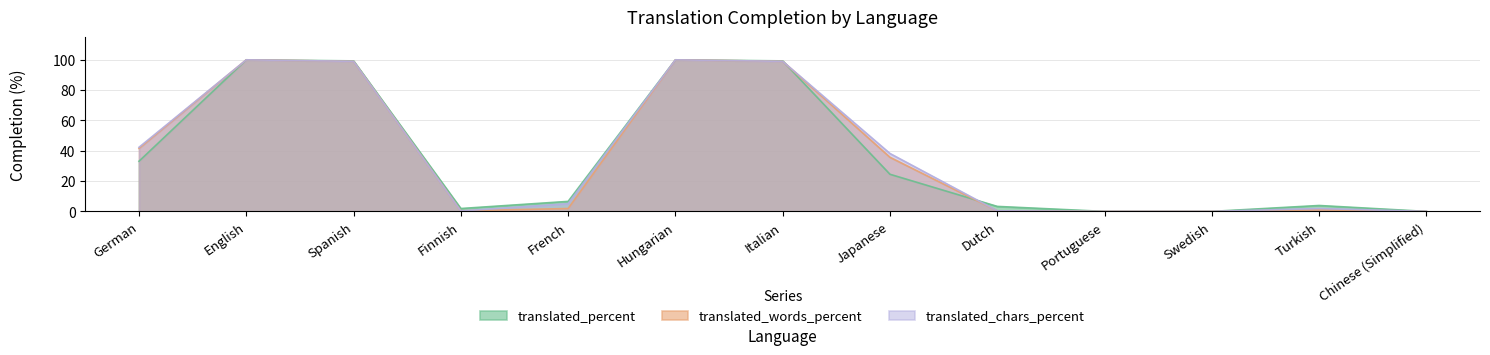

Reading right to left, what are all the values shown in this chart?

translated_percent: 0.0	3.9	0.0	0.0	3.3	24.5	99.3	100.0	6.6	1.9	99.3	100.0	33.1
translated_words_percent: 0.0	1.0	0.0	0.0	0.4	35.7	99.0	100.0	1.9	0.4	99.0	100.0	41.6
translated_chars_percent: 0.0	1.9	0.0	0.0	0.4	38.2	99.0	100.0	5.1	0.3	99.0	100.0	42.3